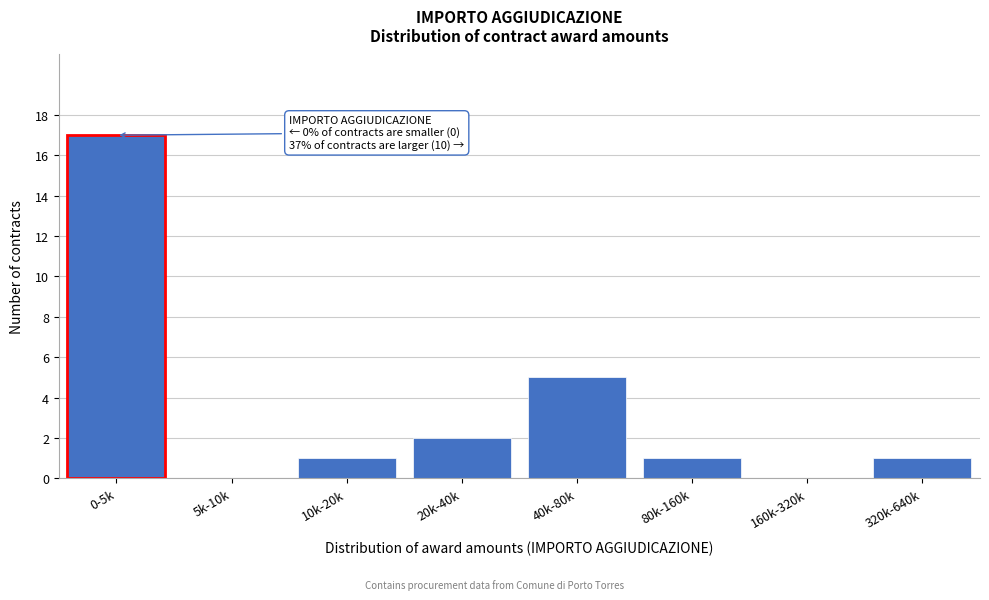

Reading left to right, extract all data points from this chart.

0-5k=17	5k-10k=0	10k-20k=1	20k-40k=2	40k-80k=5	80k-160k=1	160k-320k=0	320k-640k=1